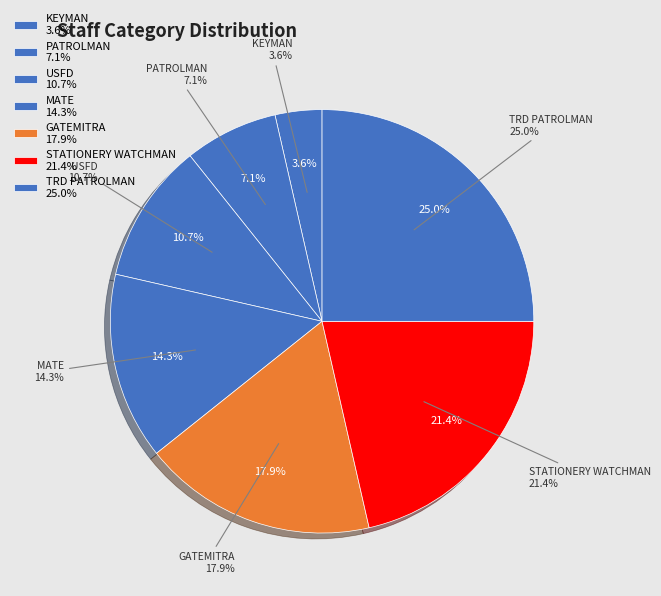

Is it true that DEFAULT is 12% of the pie?

False